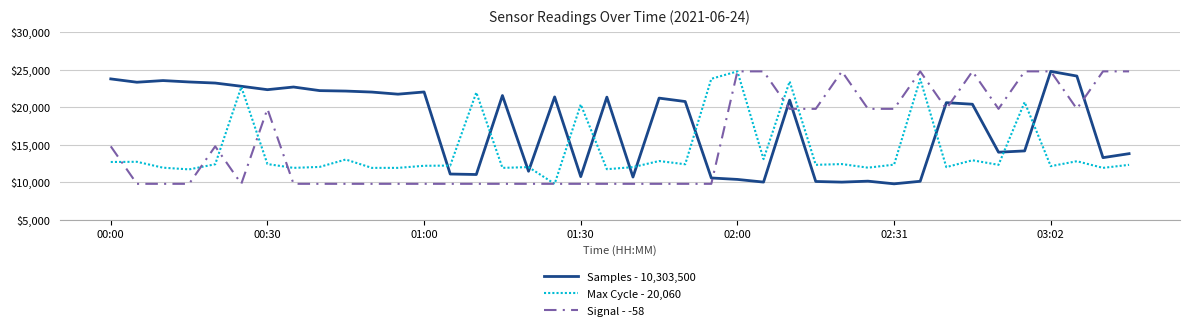

What is the highest value of the Signal - -58 series?

24800.0